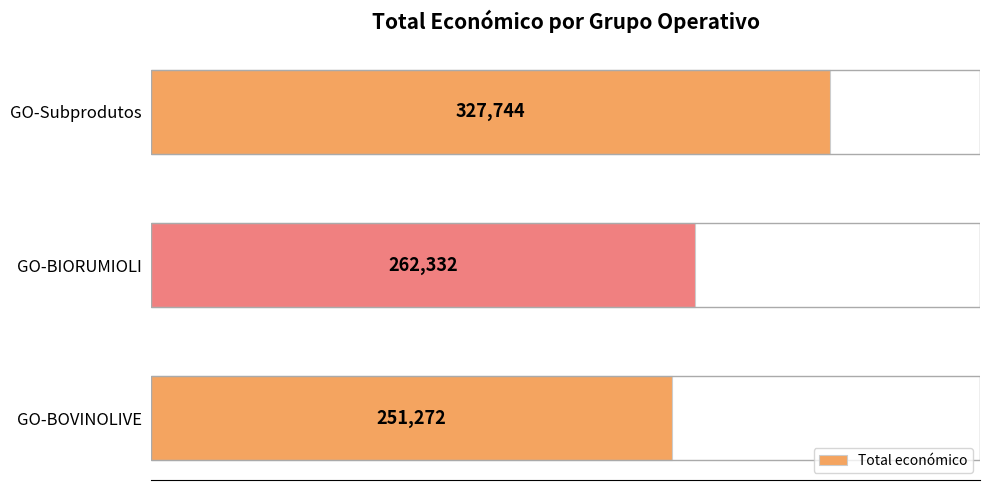

List the labels in order of value, smallest first.

GO-BOVINOLIVE, GO-BIORUMIOLI, GO-Subprodutos